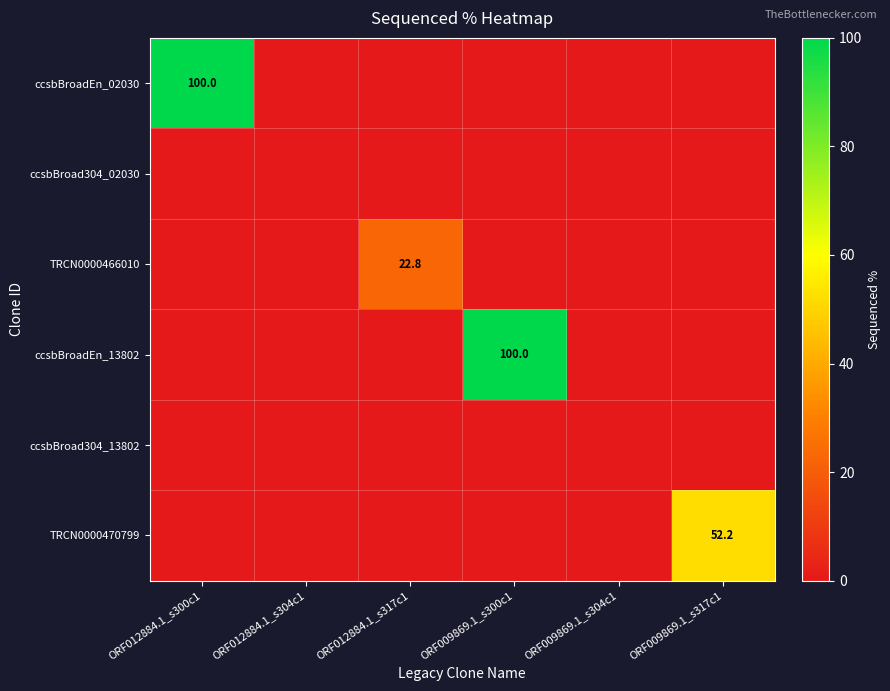

What is the difference between the highest and lowest values at ORF009869.1_s317c1?

52.2